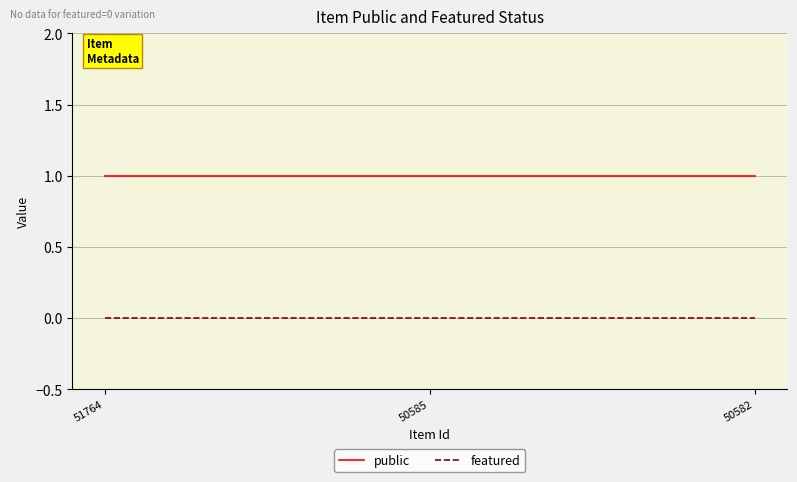

How many lines are shown in the chart?

2